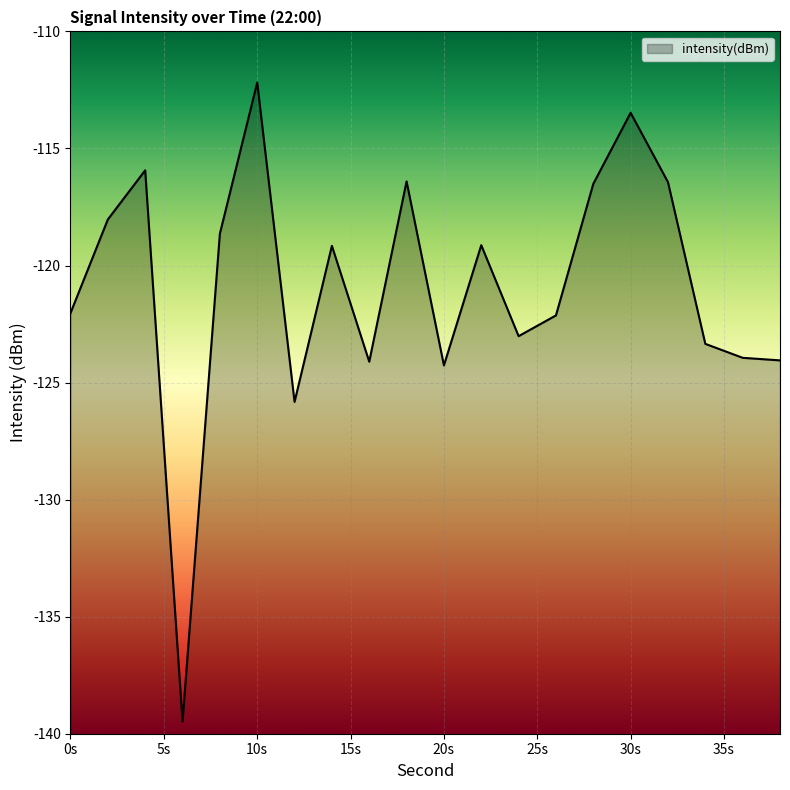

Which has a higher value, 20s or 10s?

10s